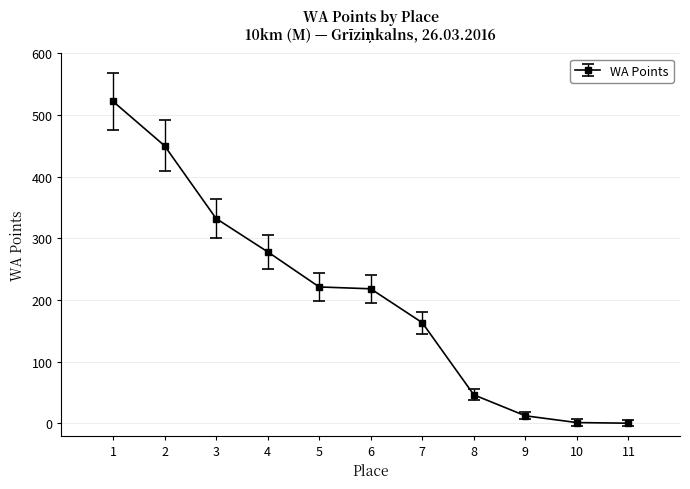

True or false: there are more than 2 points higher than both neighbors.

False